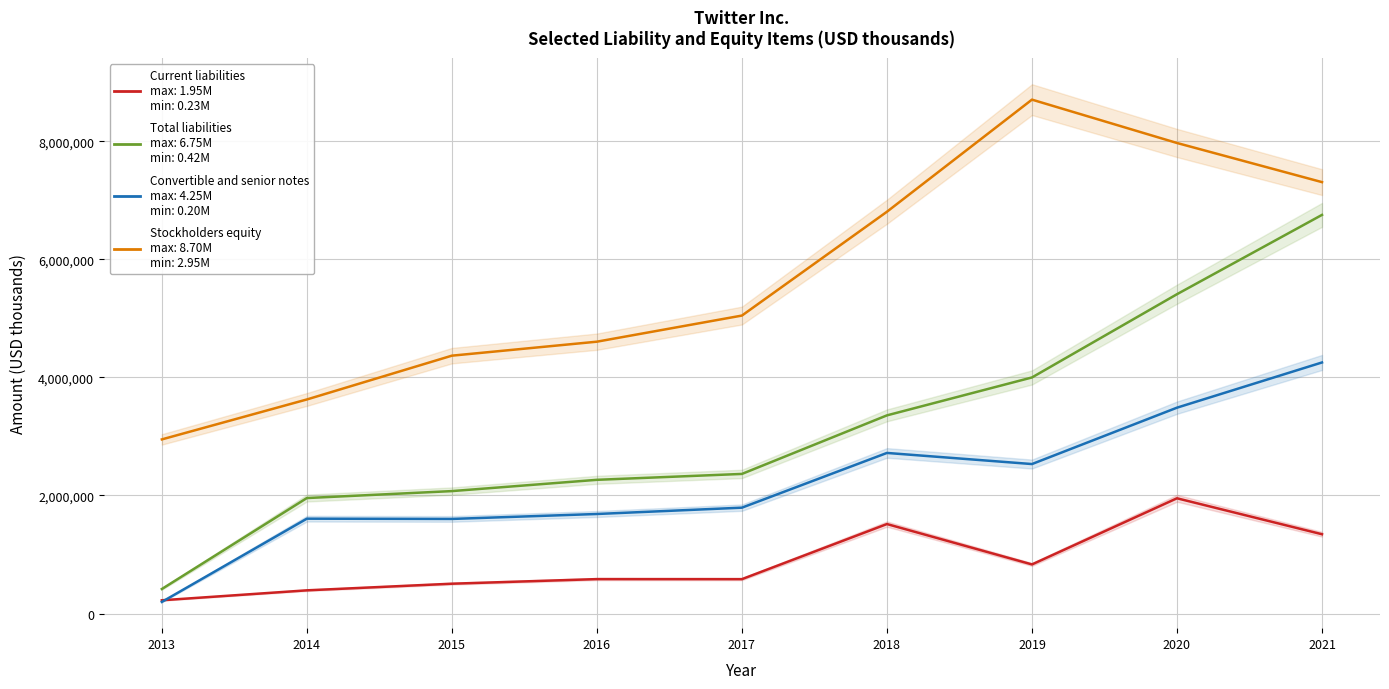

Reading left to right, extract all data points from this chart.

Current liabilities: 225430	393794	506039	584021	583278	1516311	832476	1952826	1343867
Total liabilities: 416234	1956679	2074392	2265430	2365259	3356978	3999003	5409008	6752317
Convertible and senior notes: 197646	1607290	1602956	1686652	1793744	2720690	2532481	3487305	4253019
Stockholders equity: 2950006	3626403	4368047	4604935	5047218	6805594	8704386	7970082	7307199